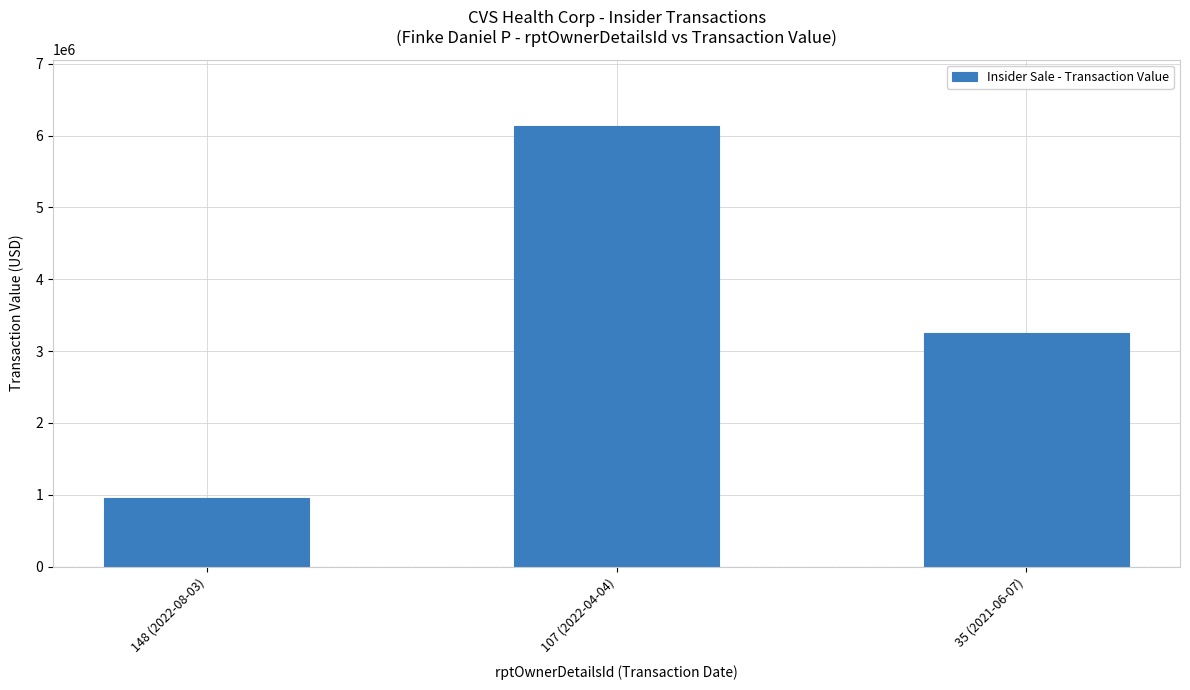

List the labels in order of value, largest first.

107 (2022-04-04), 35 (2021-06-07), 148 (2022-08-03)